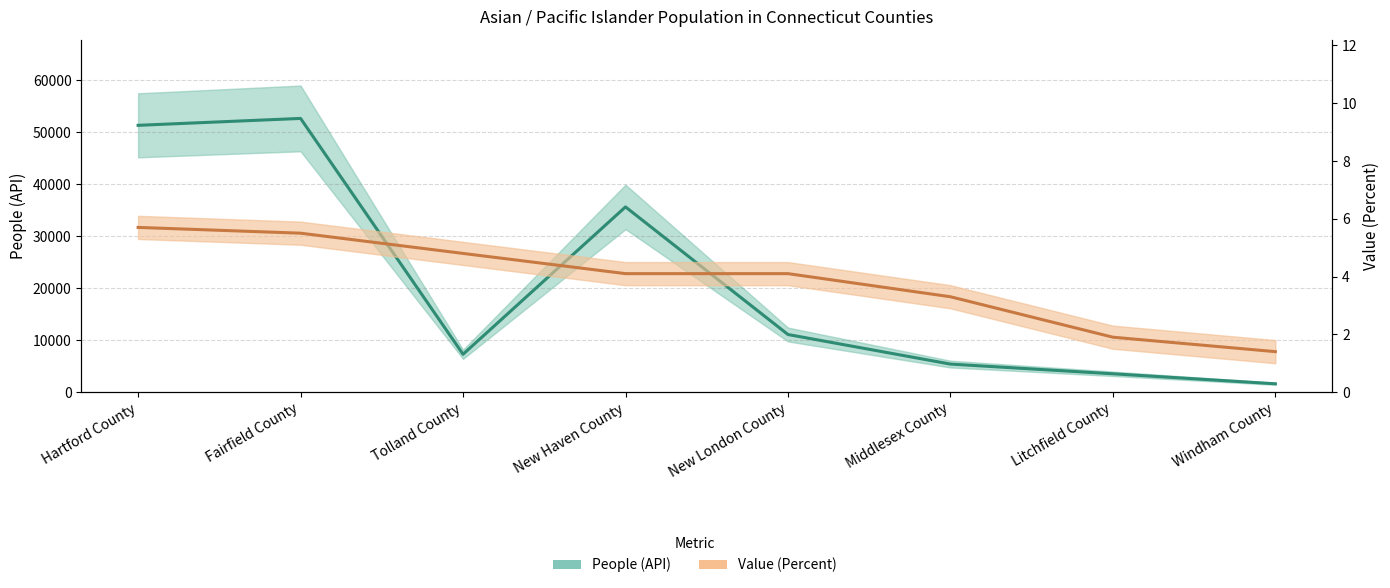

Is it true that Value (Percent) equals 4.1 at New London County?

True